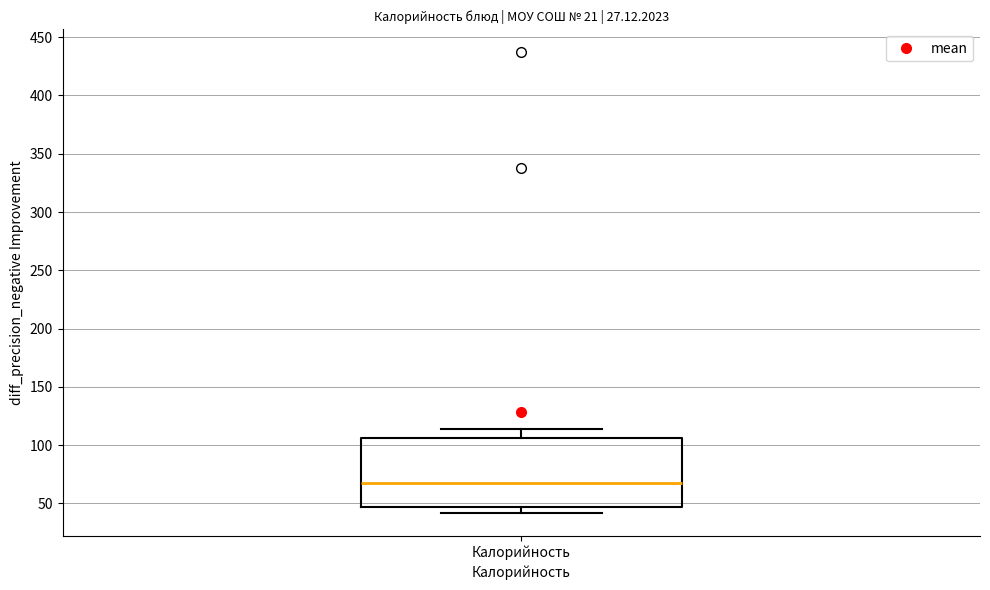

Where is the lower edge of the box for Калорийность on the y-axis? The values are not printed on the chart, so give them approximately, as read against the axis.

45